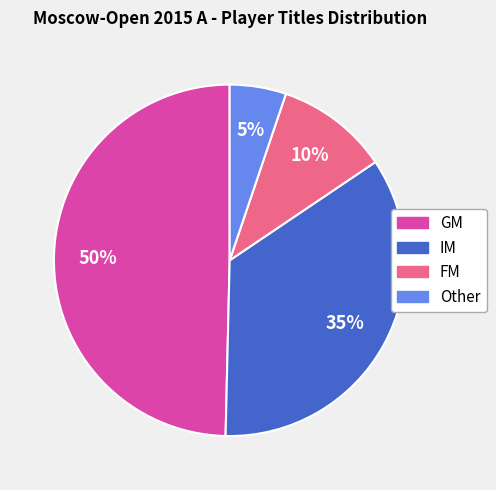

Which category has the smallest portion of the pie?

Other